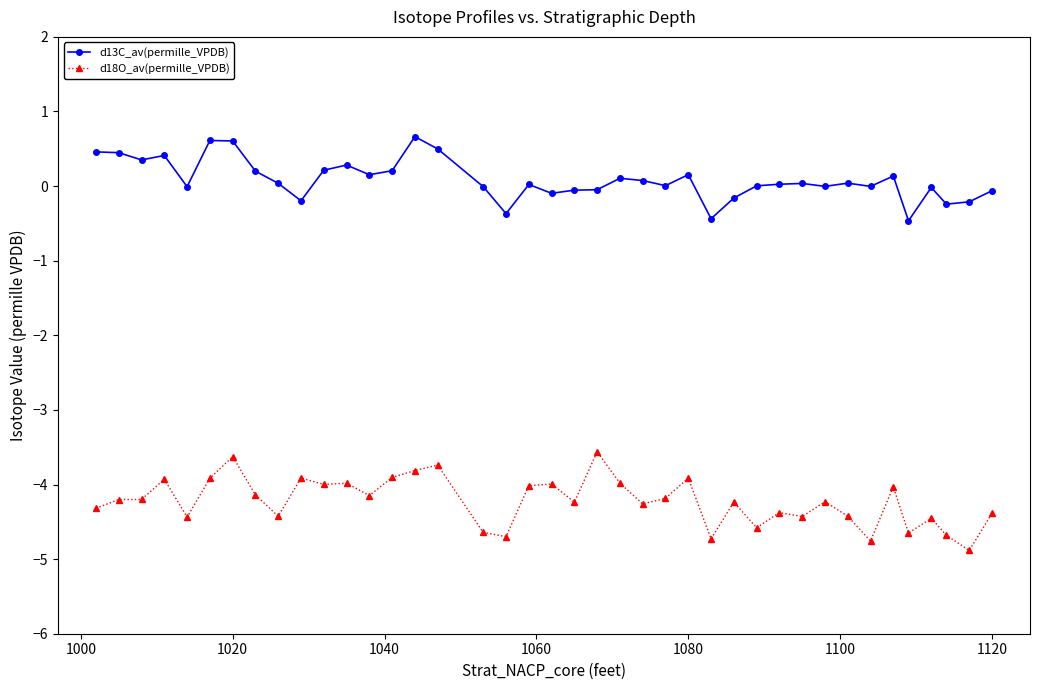

Which series has the widest spread of values?

d18O_av(permille_VPDB)